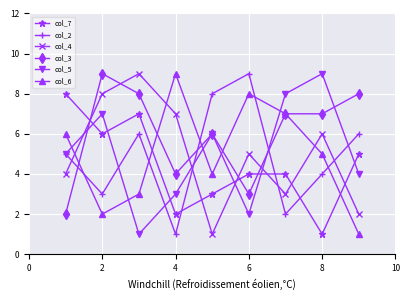

True or false: col_6 has more than 1 interior local peaks.

True